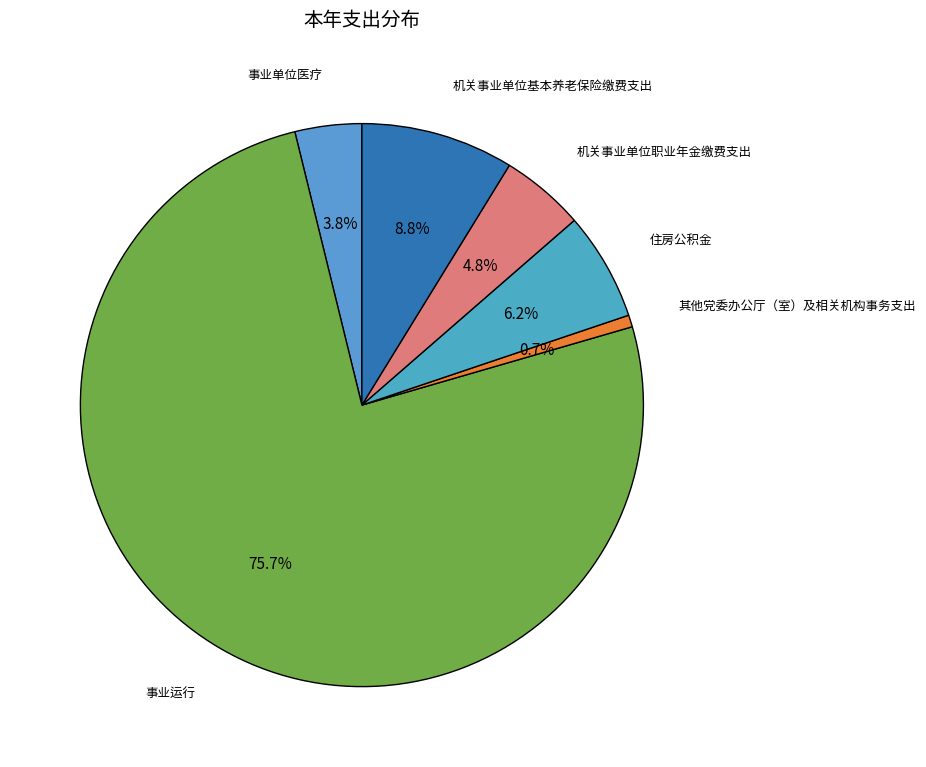

Approximately how many times larger is the value at 事业单位医疗 compared to 机关事业单位职业年金缴费支出?

0.8